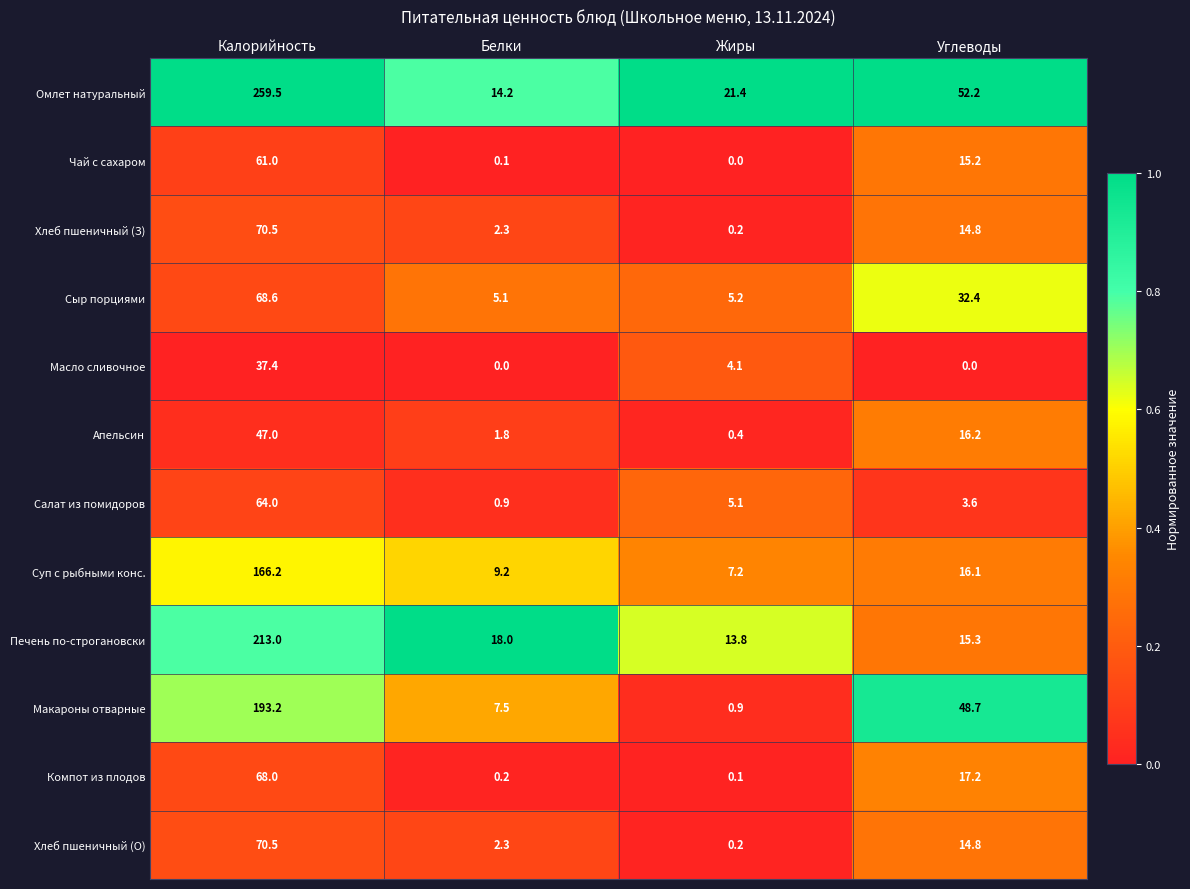

Where is Омлет натуральный nearest to the value 136?

Углеводы